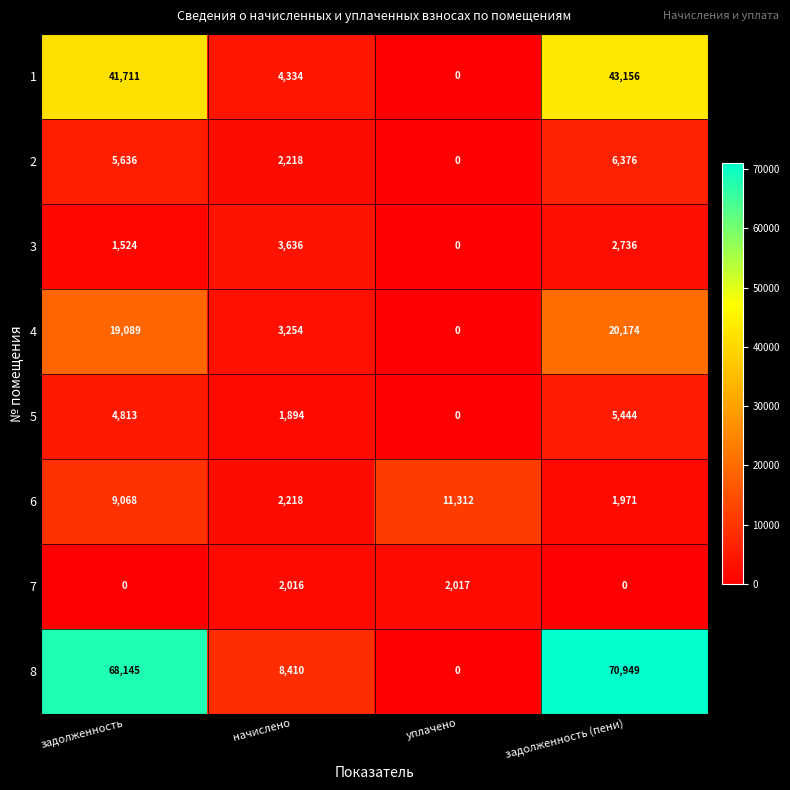

The value of 4 at задолженность (пени) is 20174. True or false?

True